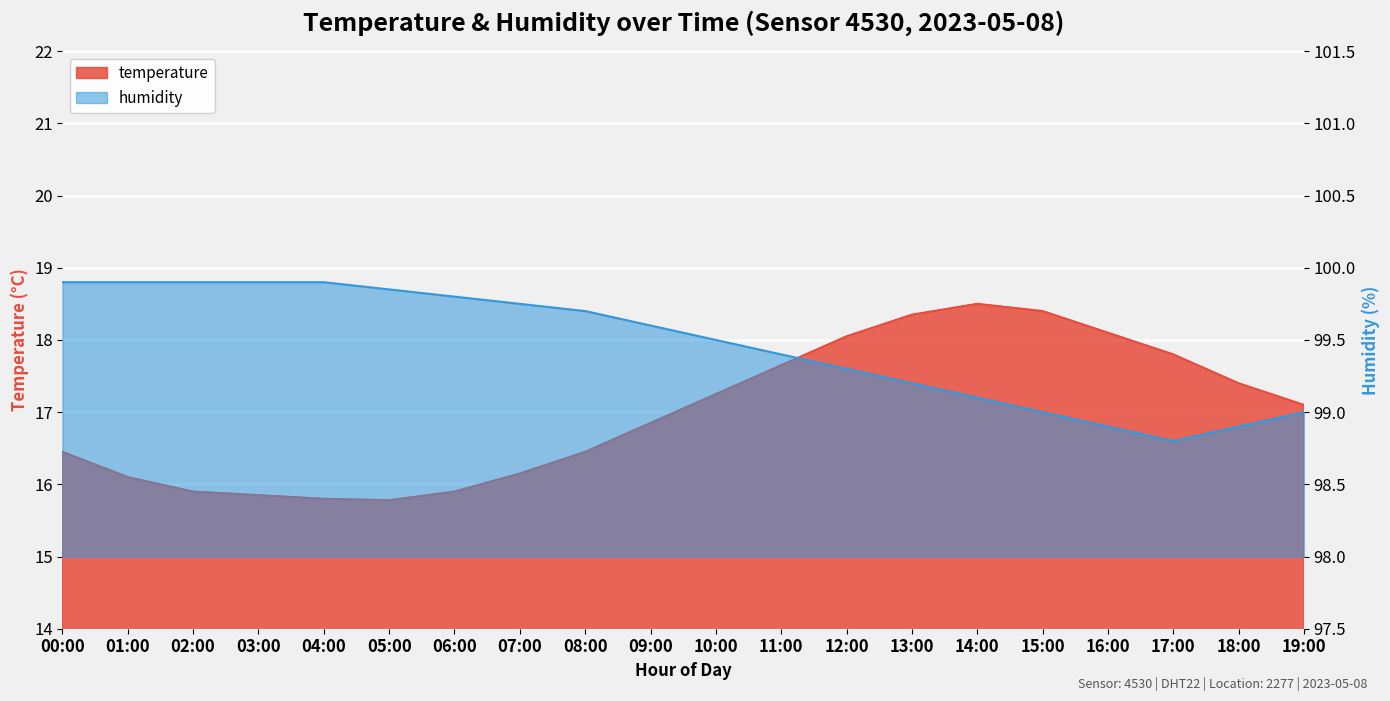

Reading left to right, list all the values displayed in this chart.

temperature: 16.4	16.1	15.9	15.8	15.8	15.8	15.9	16.1	16.4	16.9	17.2	17.6	18.1	18.4	18.5	18.4	18.1	17.8	17.4	17.1
humidity: 99.9	99.9	99.9	99.9	99.9	99.8	99.8	99.8	99.7	99.6	99.5	99.4	99.3	99.2	99.1	99.0	98.9	98.8	98.9	99.0